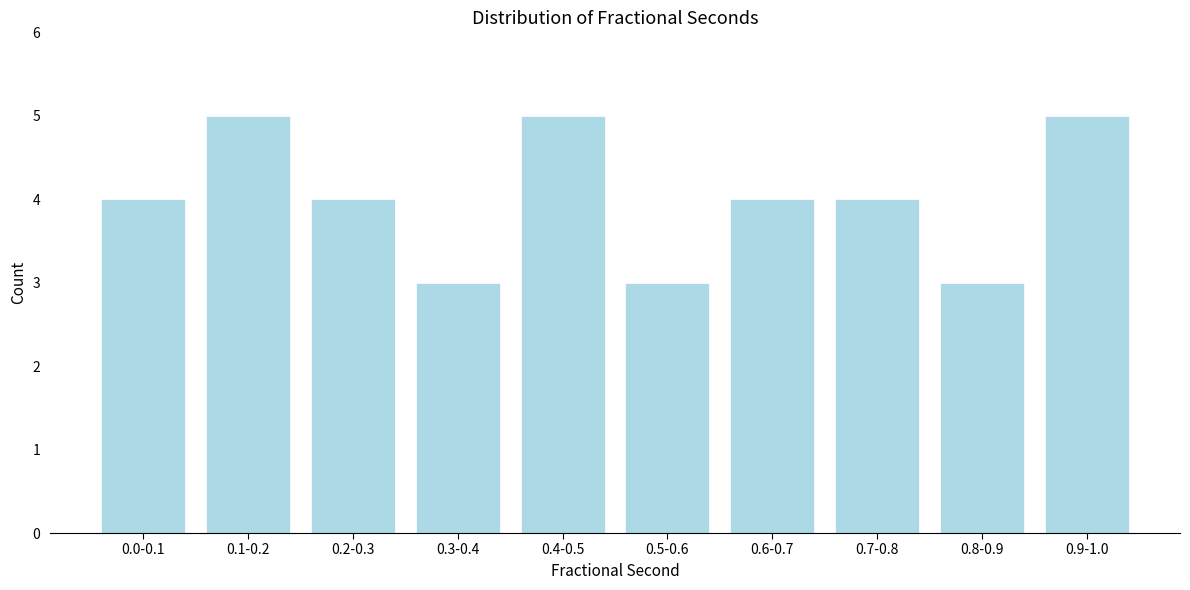

Reading left to right, transcribe all the data shown in this chart.

4	5	4	3	5	3	4	4	3	5